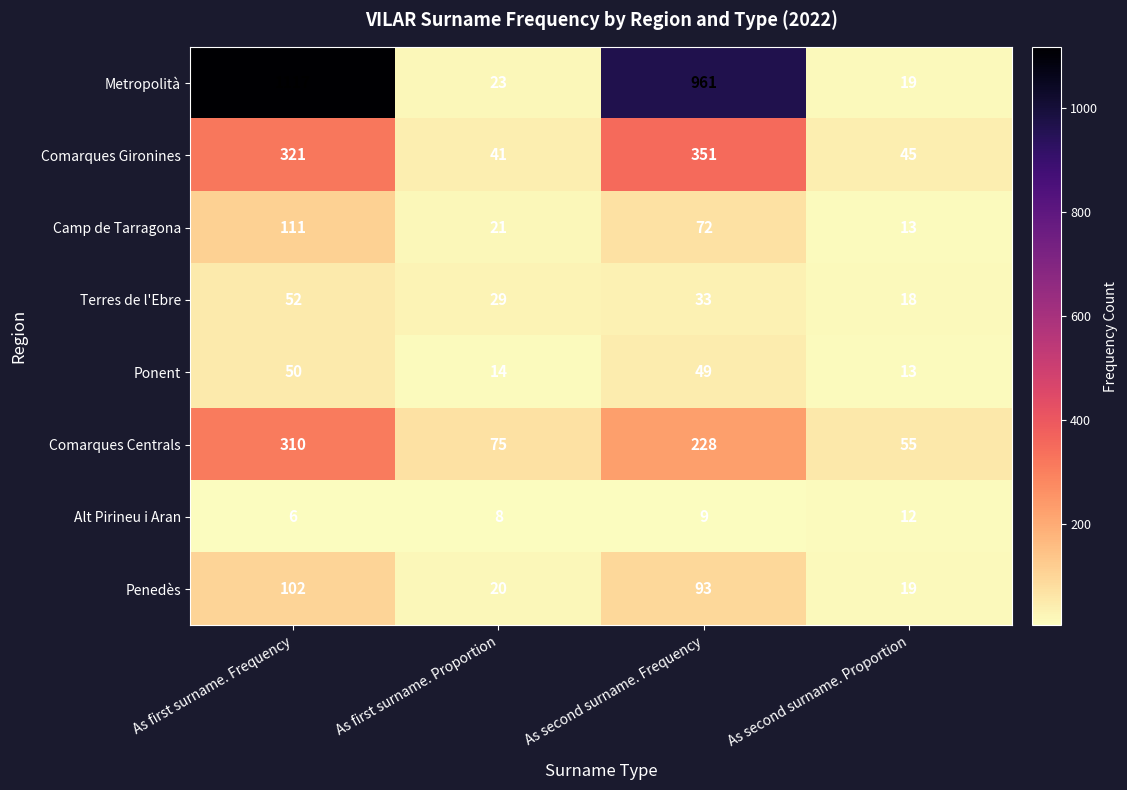

What is the spread (max minus min) of values at As second surname. Frequency?

952